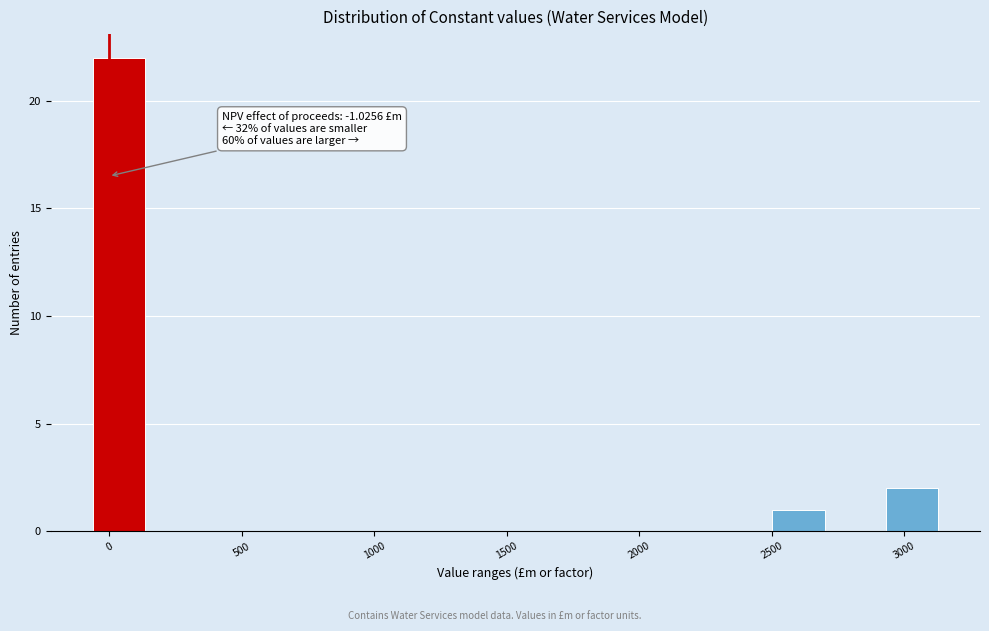

Over which range of the x-axis is the bar tallest?

-50 to 150